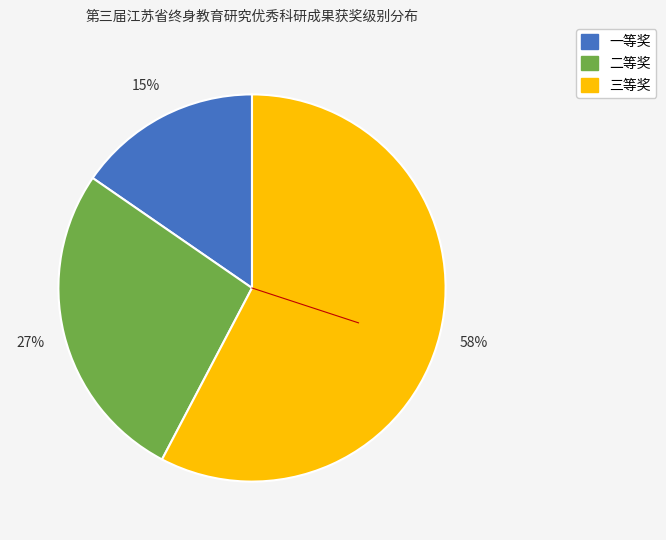

How many slices are in this pie chart?

3